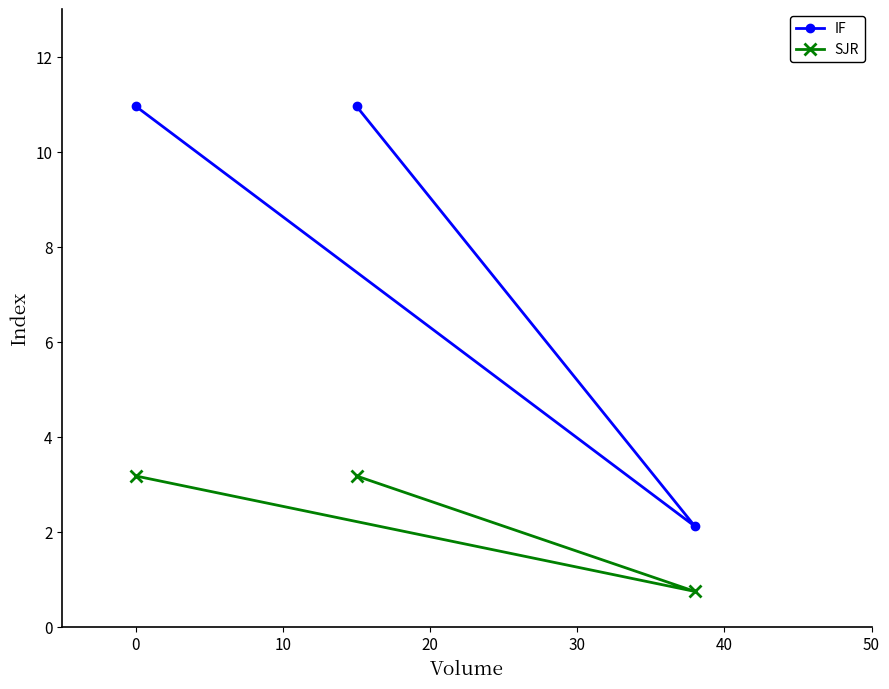

What is the highest value of the IF series?

10.9